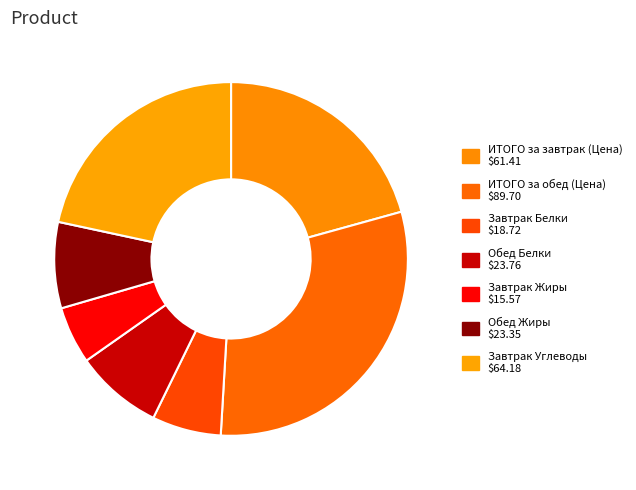

How many slices are in this pie chart?

7